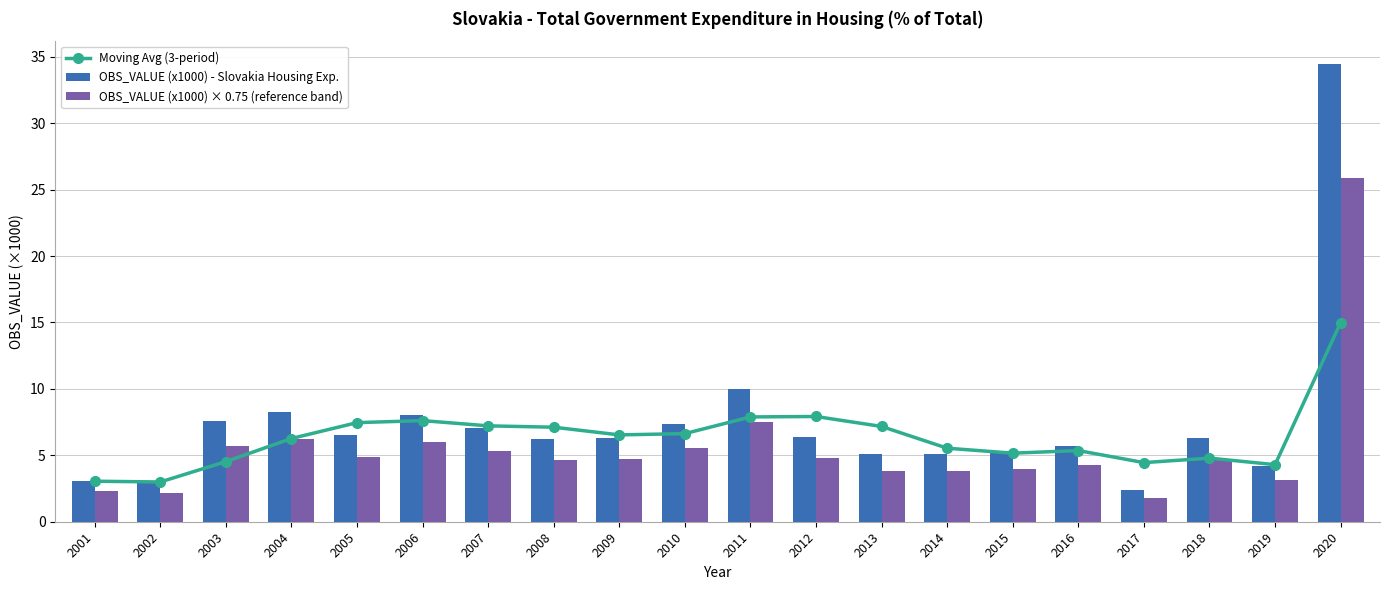

The OBS_VALUE (x1000) - Slovakia Housing Exp. series shows 5.1 at 2014. True or false?

True